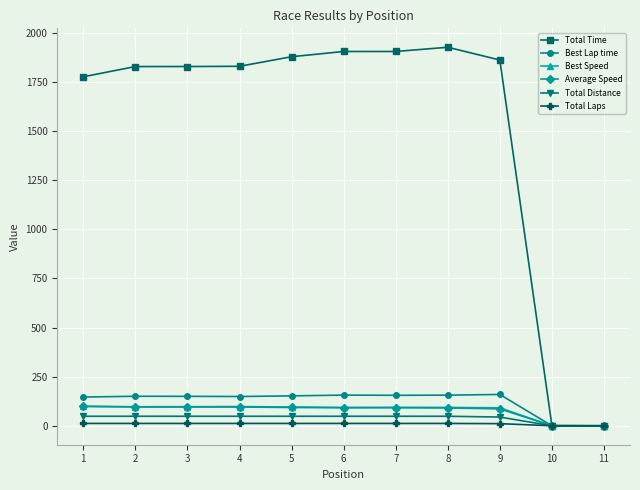

True or false: Best Speed has more than 1 interior local peaks.

True